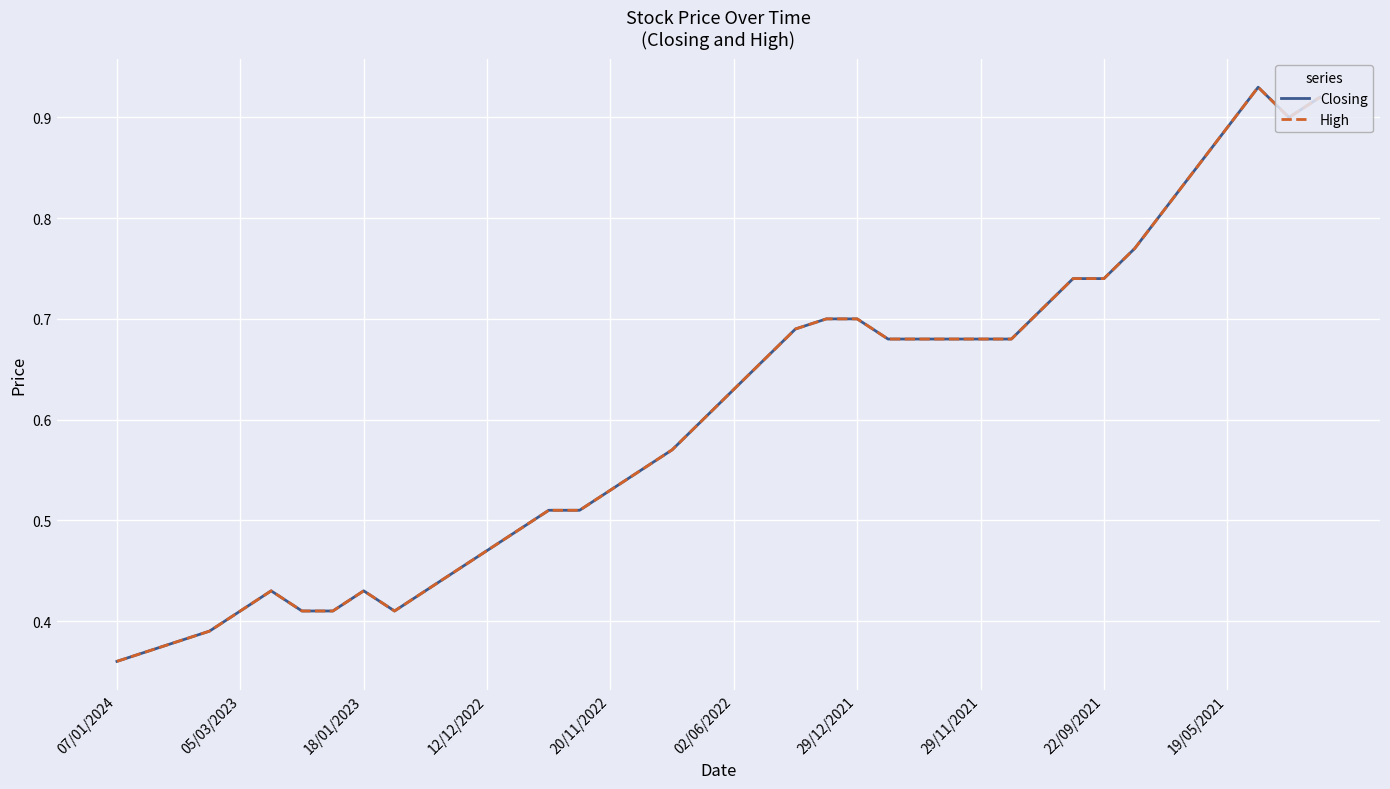

What is the sum of all Closing values?

24.1